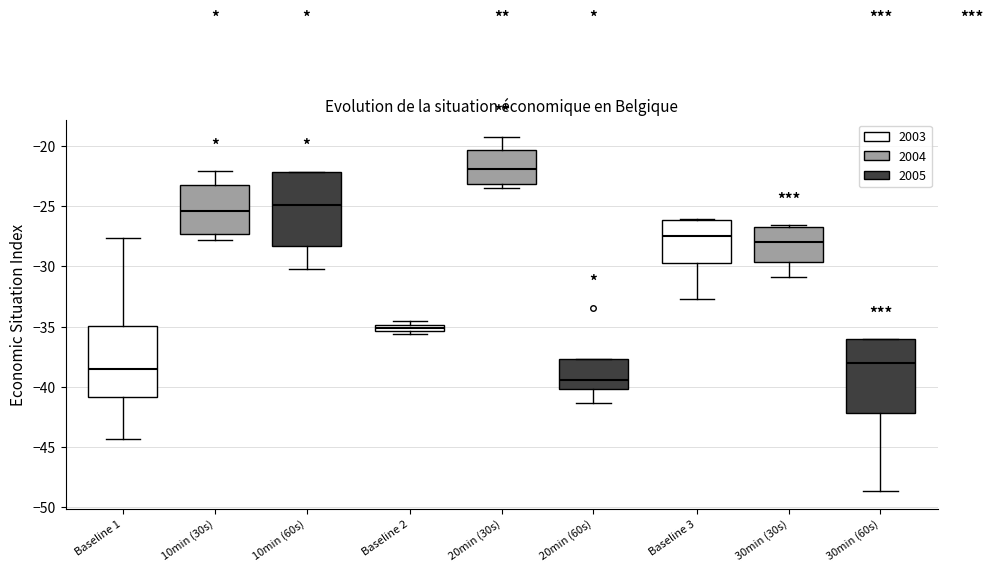

Where is the lower edge of the box for 10min (30s) on the y-axis? The values are not printed on the chart, so give them approximately, as read against the axis.

-27.5